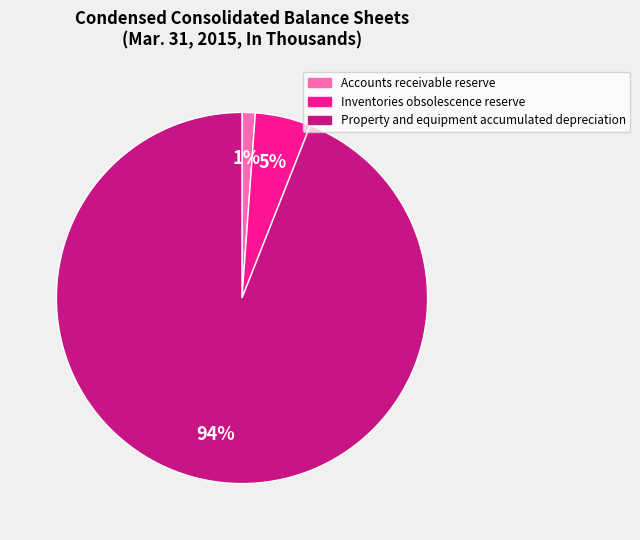

True or false: Property and equipment accumulated depreciation accounts for 94% of the total.

True